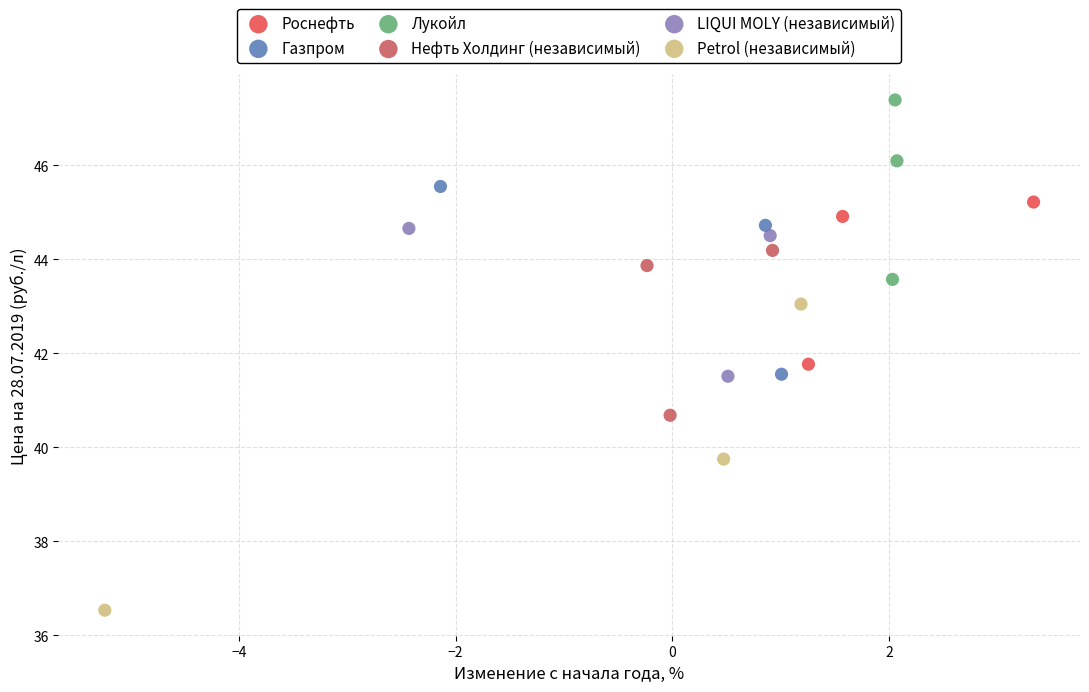

Which series contains the lowest Y value?

Petrol (независимый)